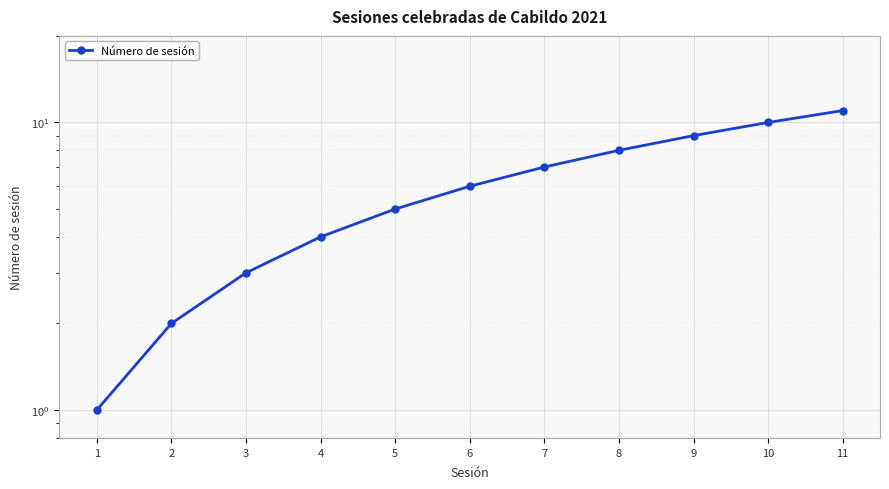

Where does the data first go above 6?

7